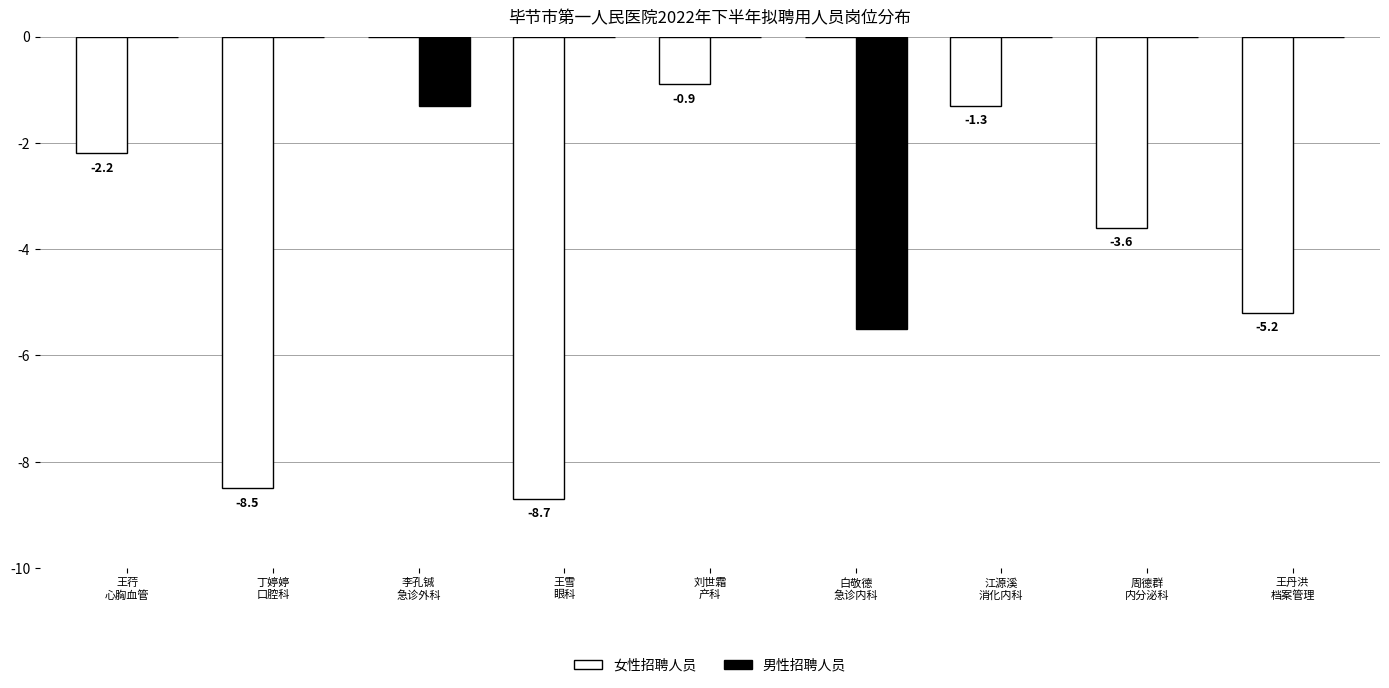

The 女性招聘人员 series shows -2.7 at 王丹洪
档案管理. True or false?

False